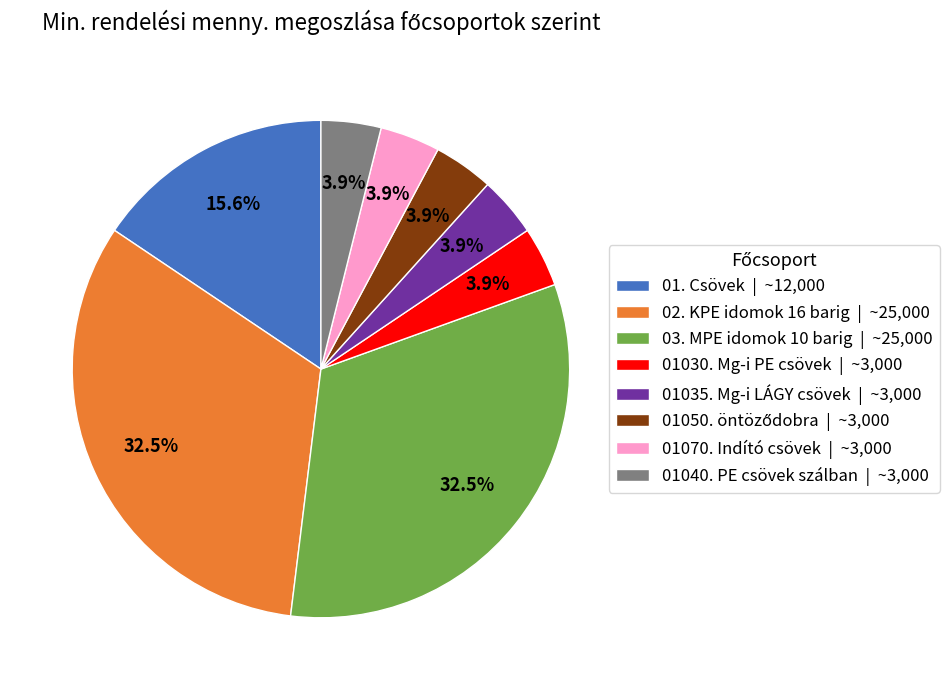

What percentage is NOT represented by 01030. Mg-i PE csövek | ~3,000?

96.1%